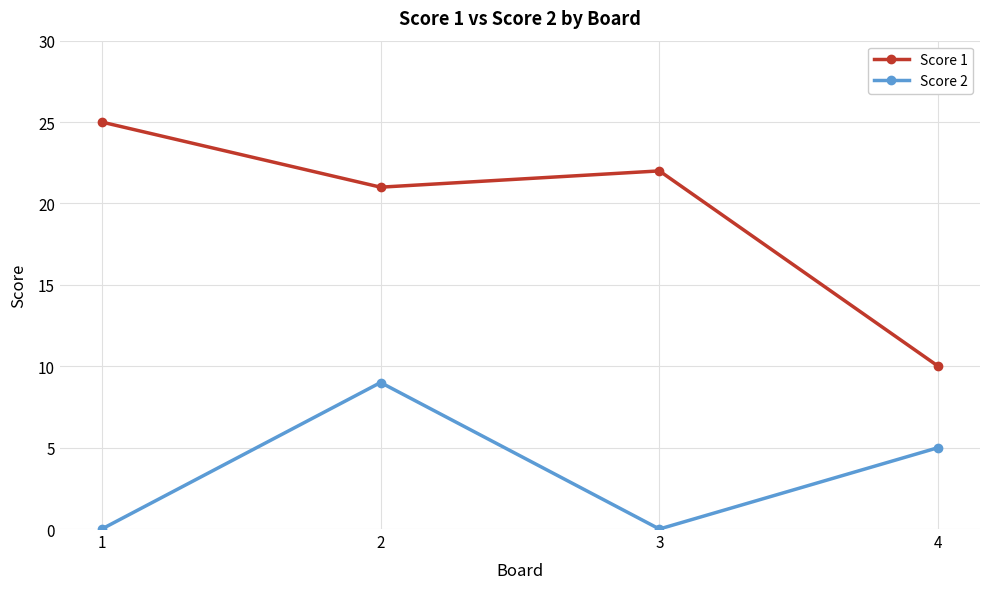

At which category does the chart reach its peak across all series?

1